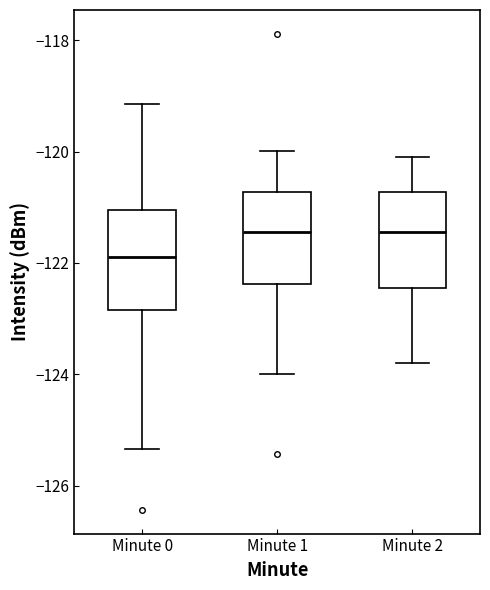

Reading left to right, transcribe this box plot: for each box, give where its median line is, the range the box spans, and where its two whiskers end, as read against the y-axis. The values are not printed on the chart, so give them approximately, as read against the axis.

Minute 0: median -122.0, box -122.8 to -121.0, whiskers -125.4 to -119.2
Minute 1: median -121.4, box -122.4 to -120.8, whiskers -124.0 to -120.0
Minute 2: median -121.4, box -122.4 to -120.8, whiskers -123.8 to -120.0